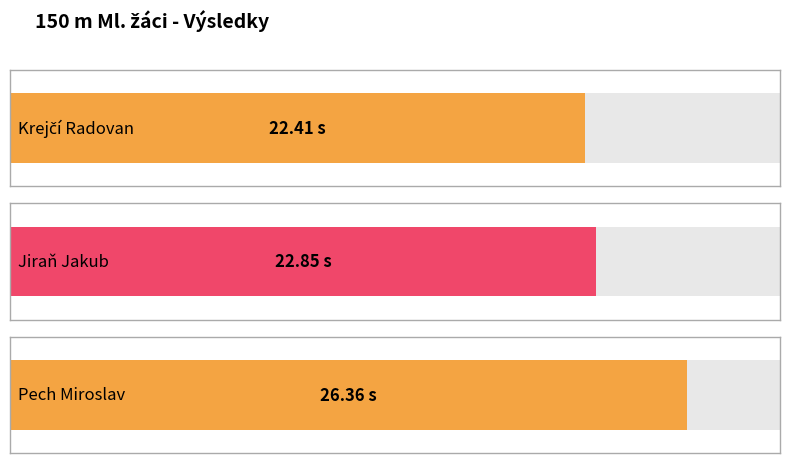

Which has a higher value, Krejčí Radovan or Pech Miroslav?

Pech Miroslav